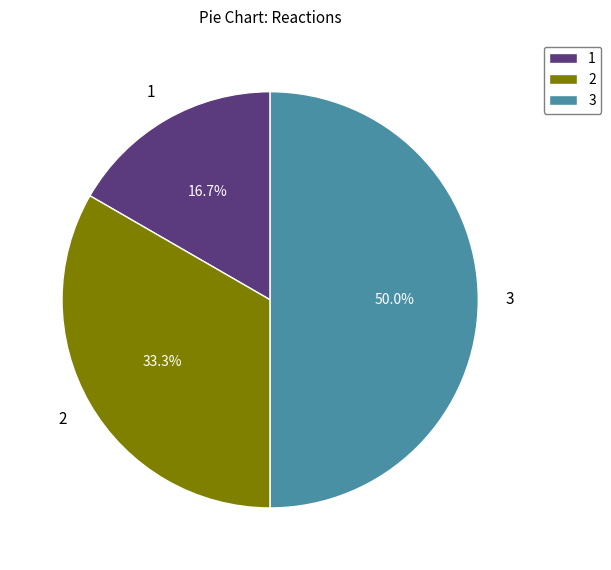

Which category has the biggest portion of the pie?

3